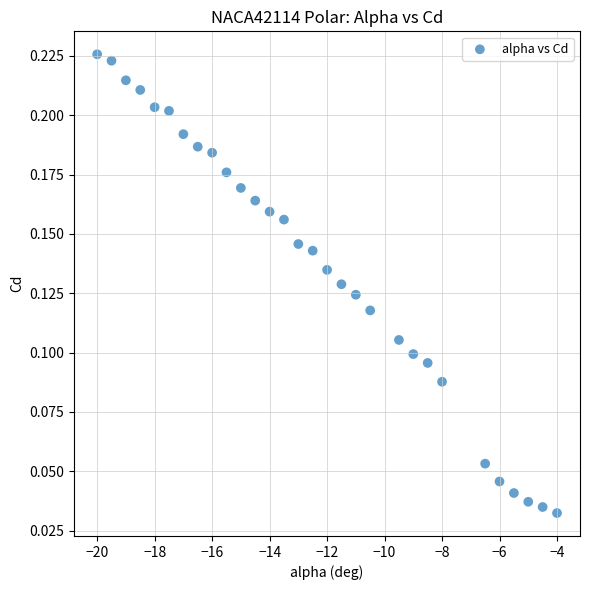

What is the range of X values (max minus min)?

16.0